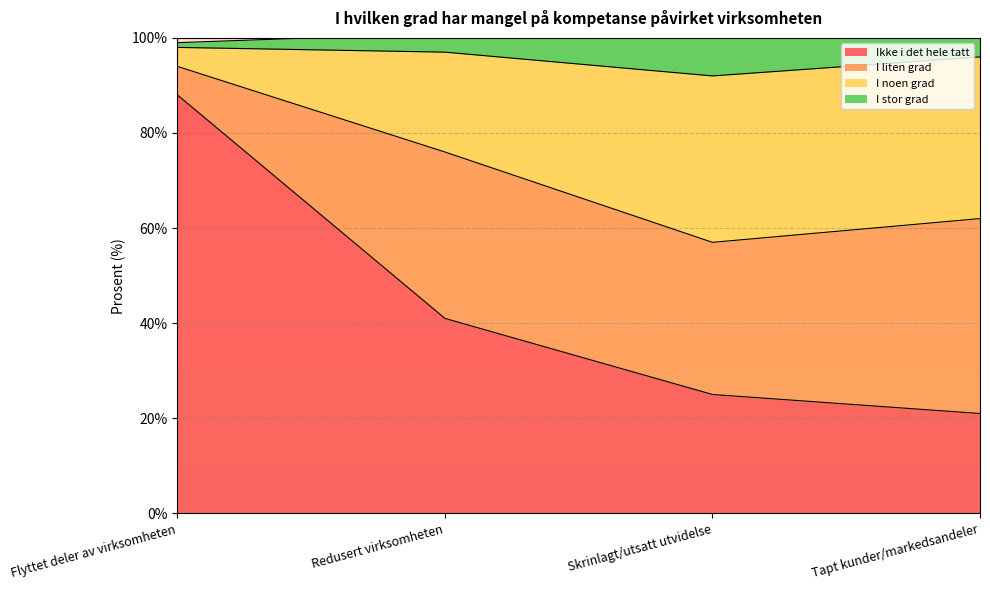

The value of Ikke i det hele tatt at Redusert virksomheten is 58. True or false?

False